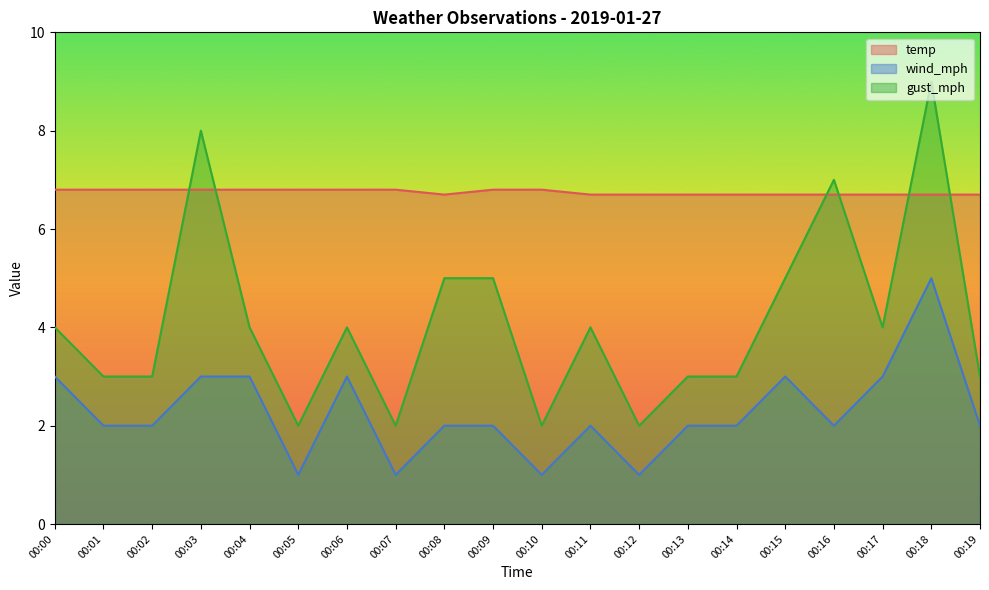

What is the sum of the wind_mph values at 00:10 and 00:07?

2.0